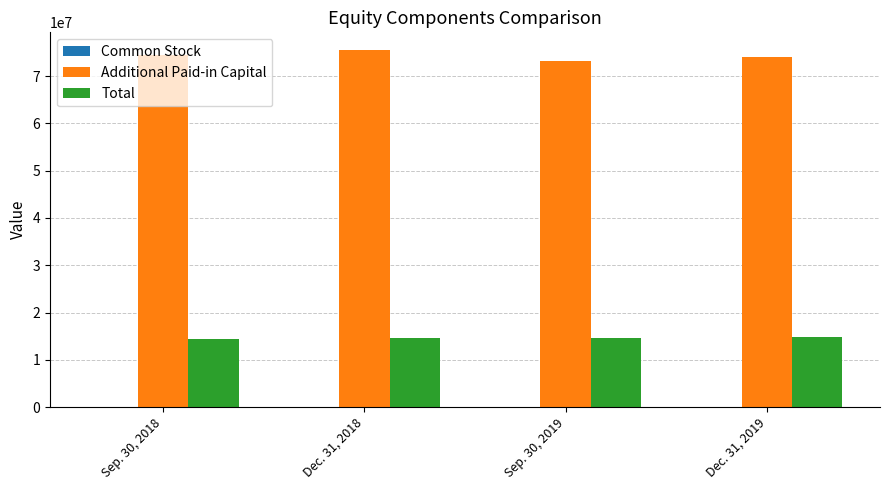

What is the spread (max minus min) of values at Dec. 31, 2018?

75417463